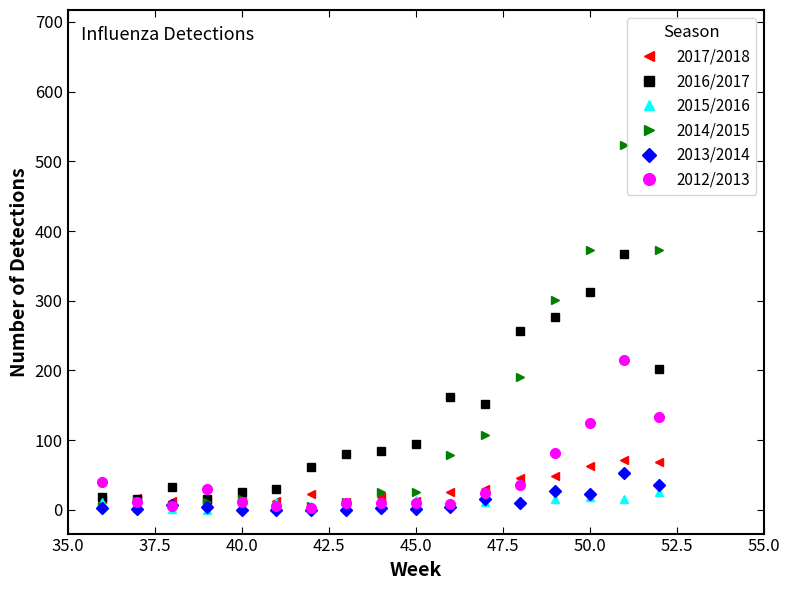

True or false: 2012/2013 has a value of 23 at 35.0.

False